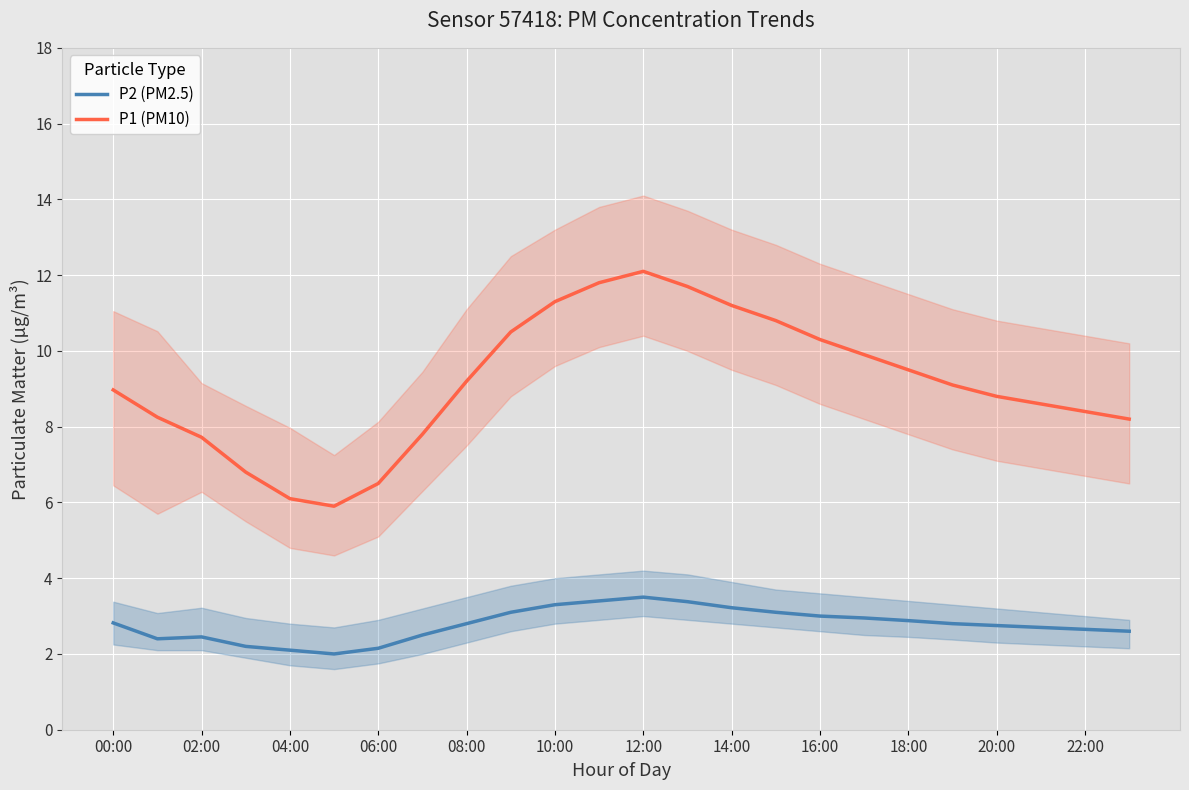

True or false: P2 (PM2.5) has a value of 2.7 at 21.

True